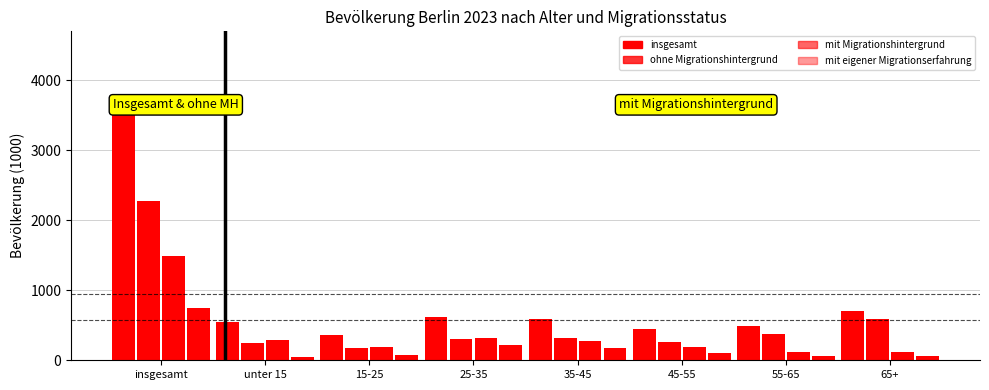

Is it true that mit eigener Migrationserfahrung equals 748 at insgesamt?

True